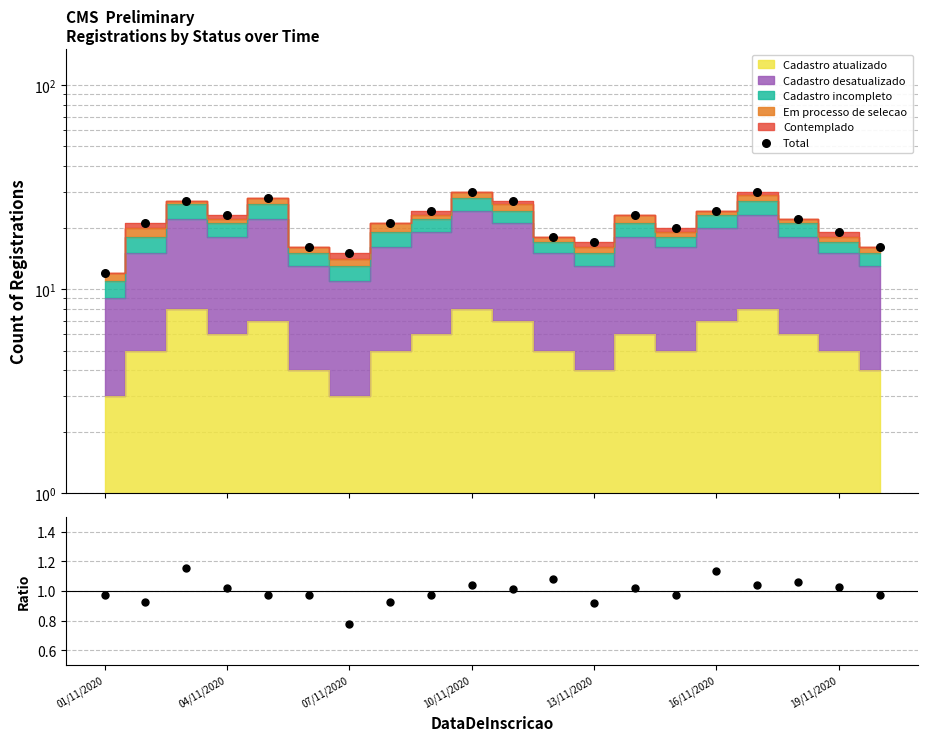

Which series has the largest Y range (max minus min)?

Total